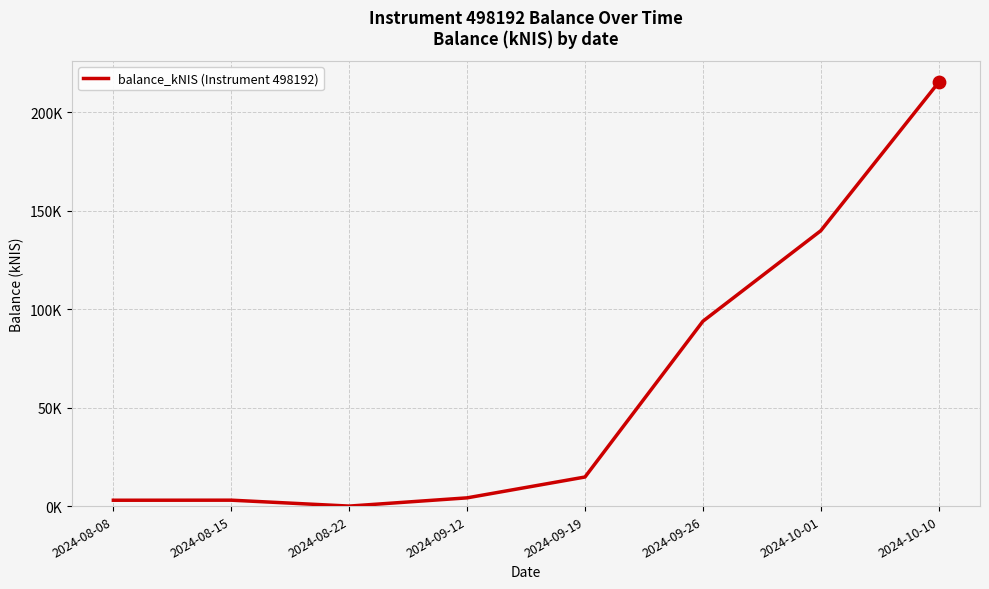

Is this an area chart (filled region under the line)?

No